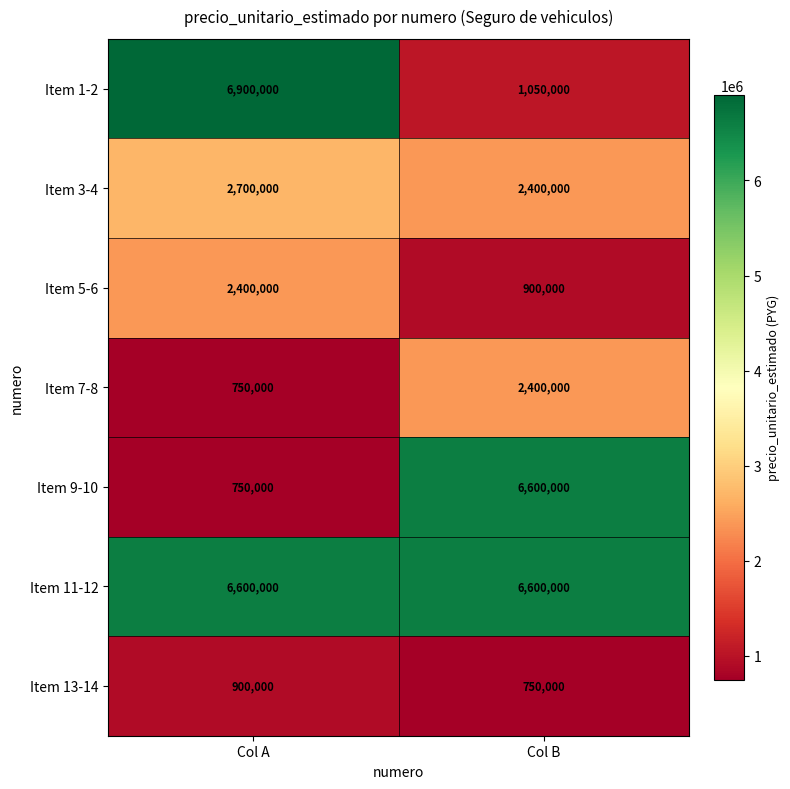

How many series are shown in this chart?

7